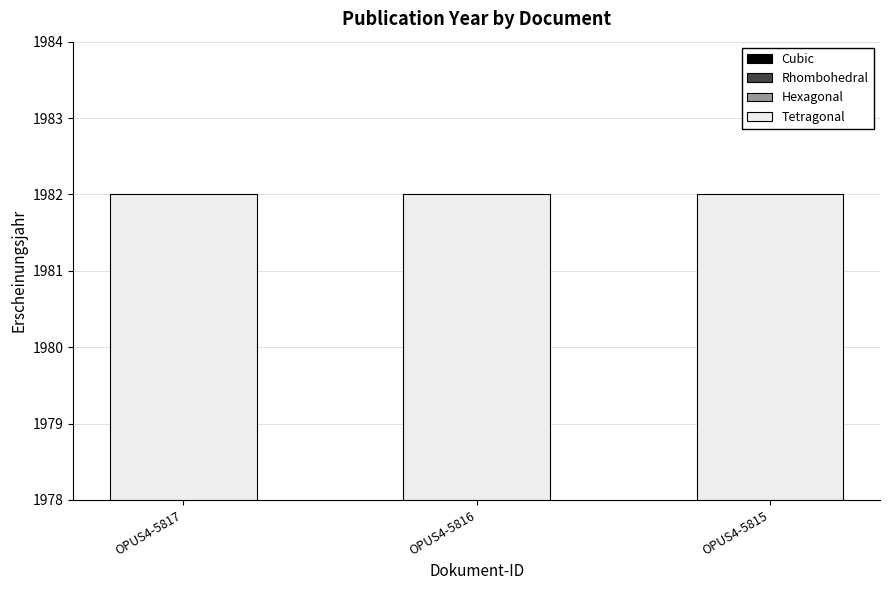

Rank the series by their maximum value, from highest to lowest.

Cubic, Hexagonal, Tetragonal, Rhombohedral